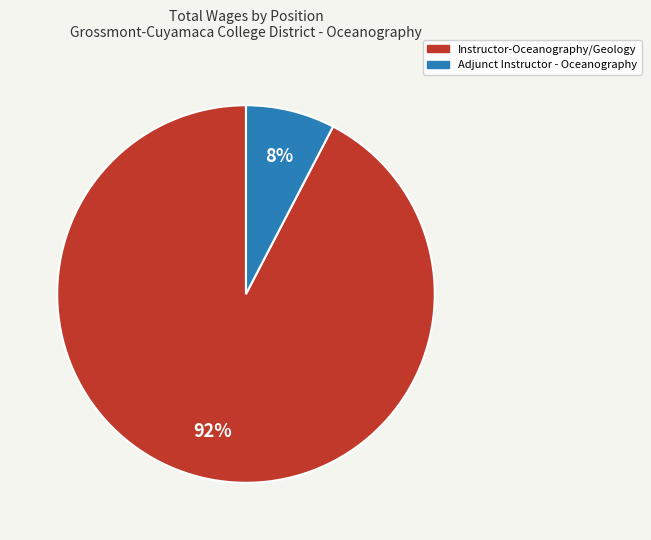

Is the sum of Adjunct Instructor - Oceanography and Instructor-Oceanography/Geology greater than half?

Yes